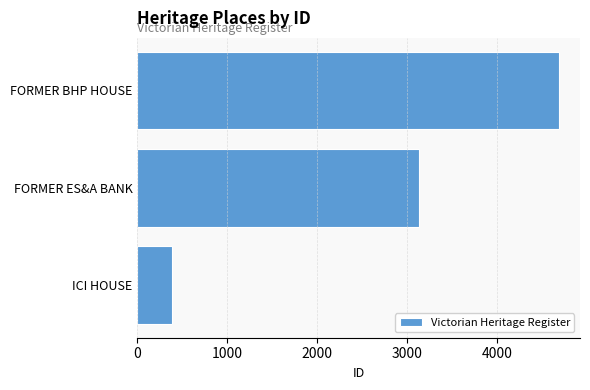

Rank the categories by value from highest to lowest.

FORMER BHP HOUSE, FORMER ES&A BANK, ICI HOUSE